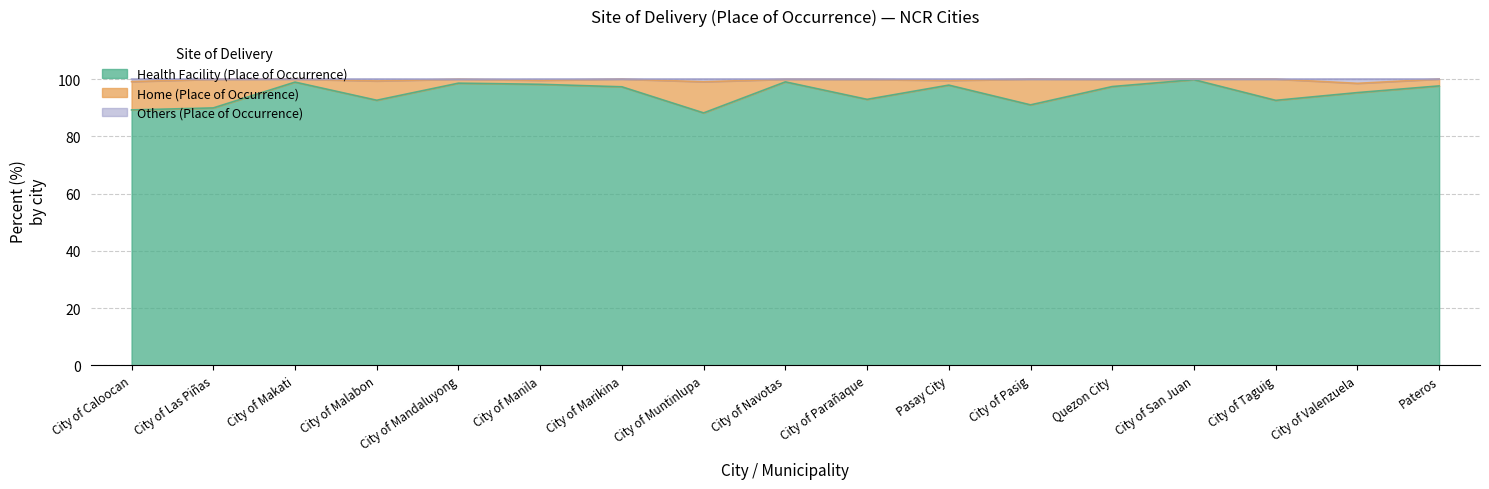

True or false: Others (Place of Occurrence) and Health Facility (Place of Occurrence) cross at least once.

False